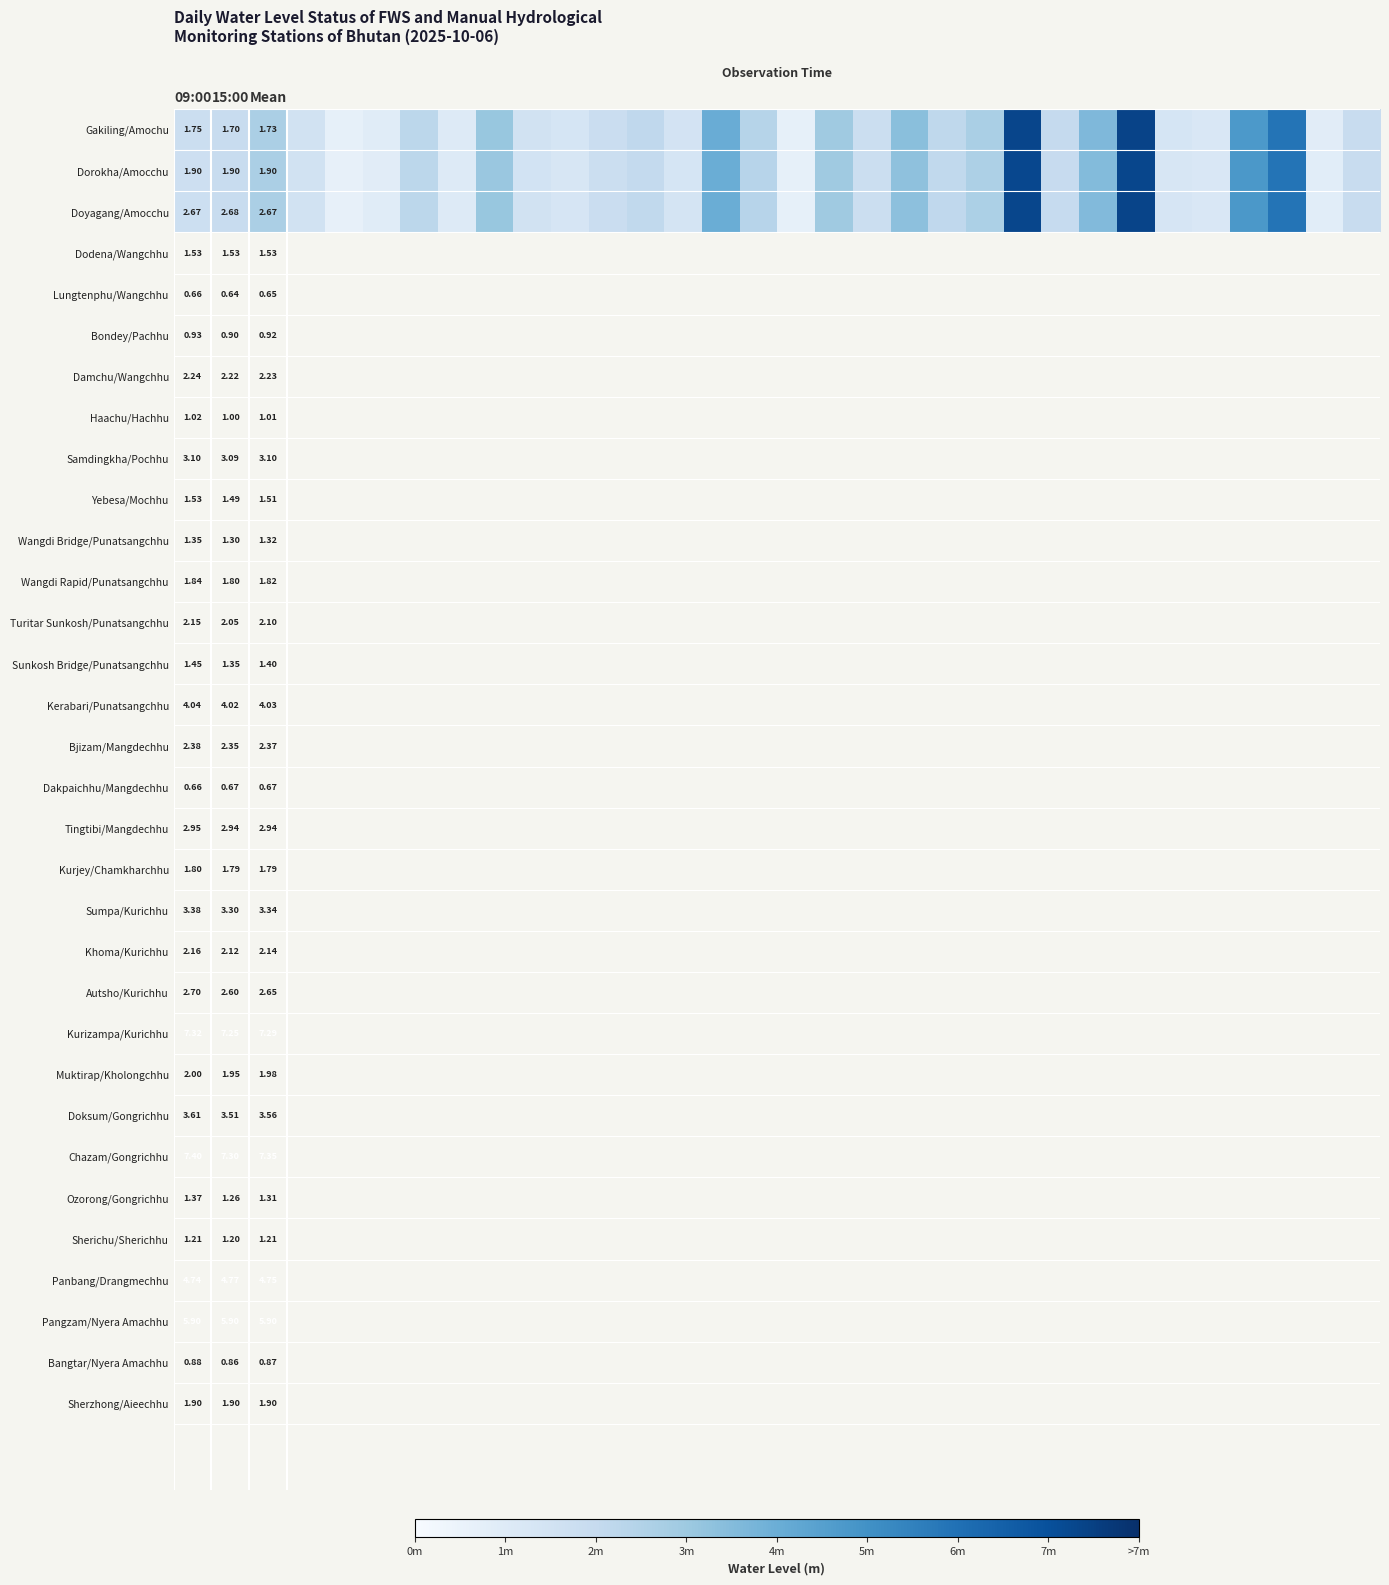

Rank the series at 15:00 from lowest to highest value.

Gakiling/Amochu, Dorokha/Amocchu, Doyagang/Amocchu